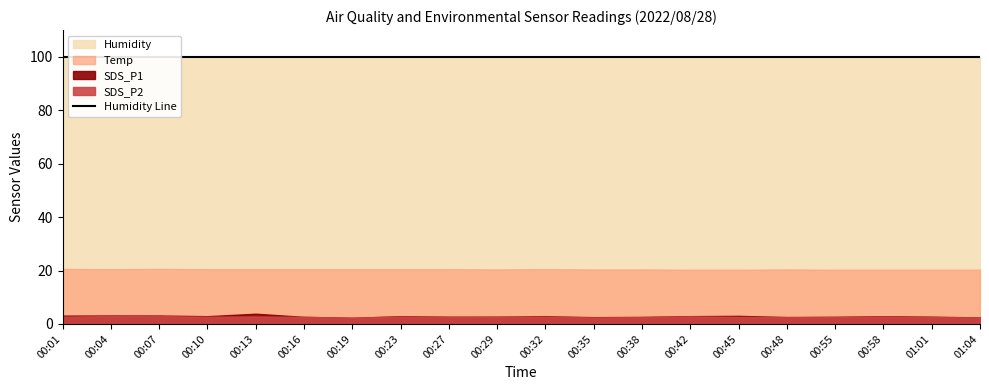

How many interior local valleys does the Temp series have?

2